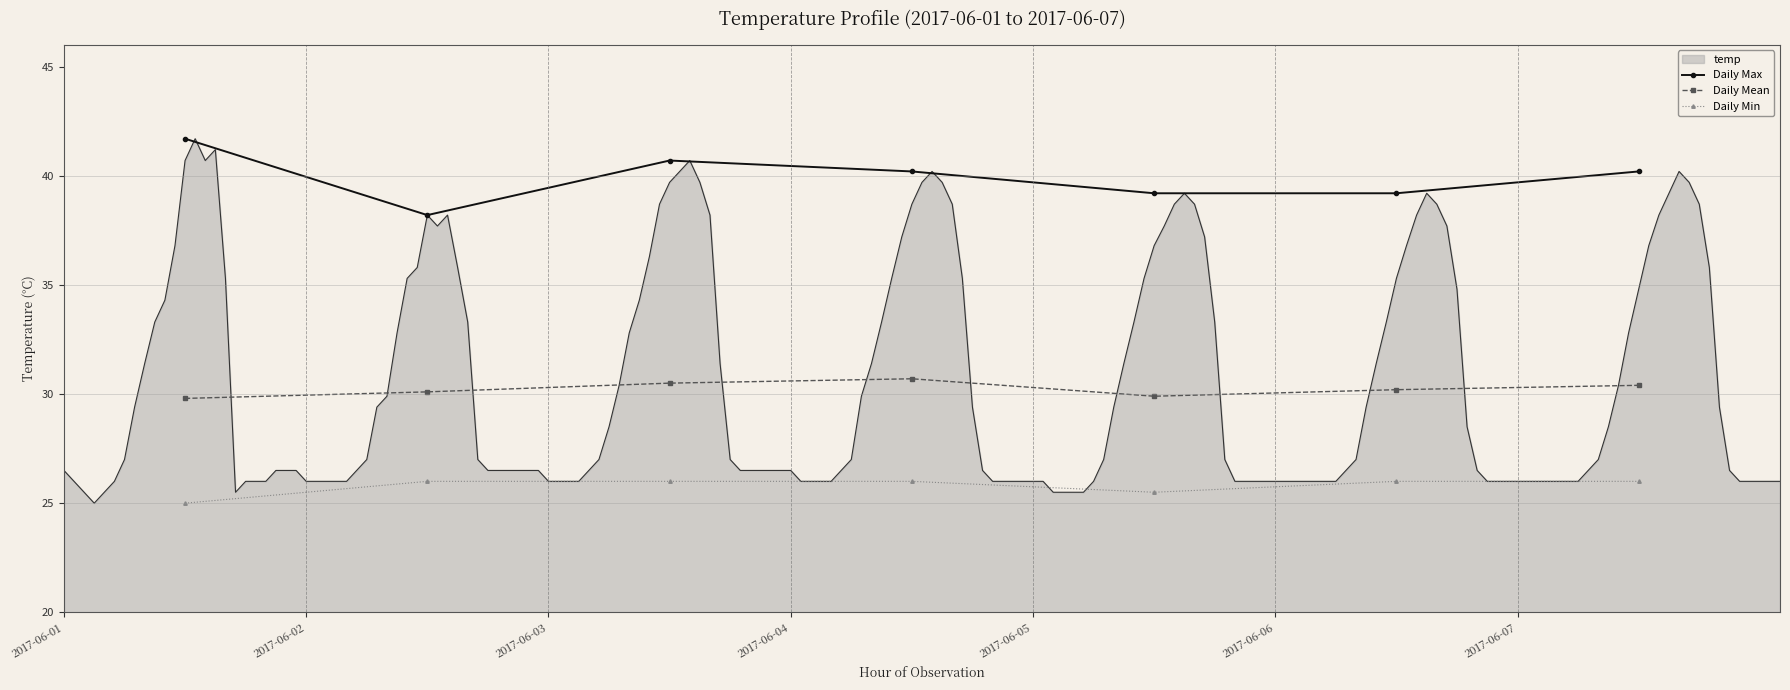

True or false: Daily Max and Daily Min cross at least once.

False